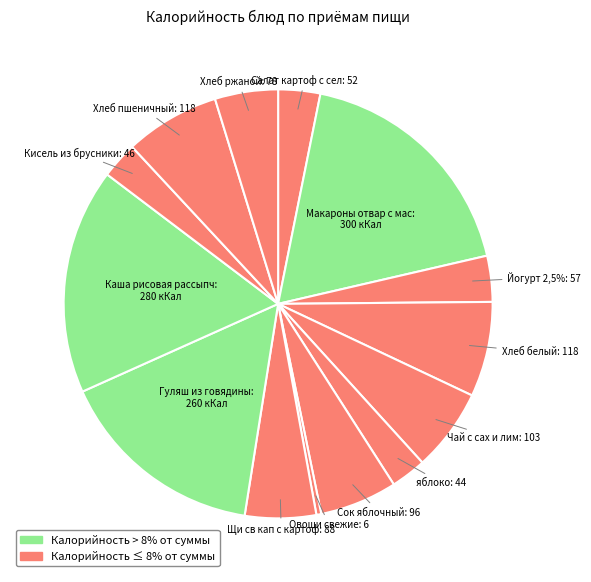

Rank the categories by value from lowest to highest.

Овощи свежие/ огурцы, яблоко, Кисель из брусники, Салат картоф с сельдью, Йогурт 2,5%, Хлеб ржаной, Щи св кап с картоф мяс буль, Сок яблочный, Чай с сах и лим, Хлеб белый, Хлеб пшеничный, Гуляш из говядины/соус томатно смет, Каша рисовая рассыпчатая, Макароны отвар с мас и сыр тертым